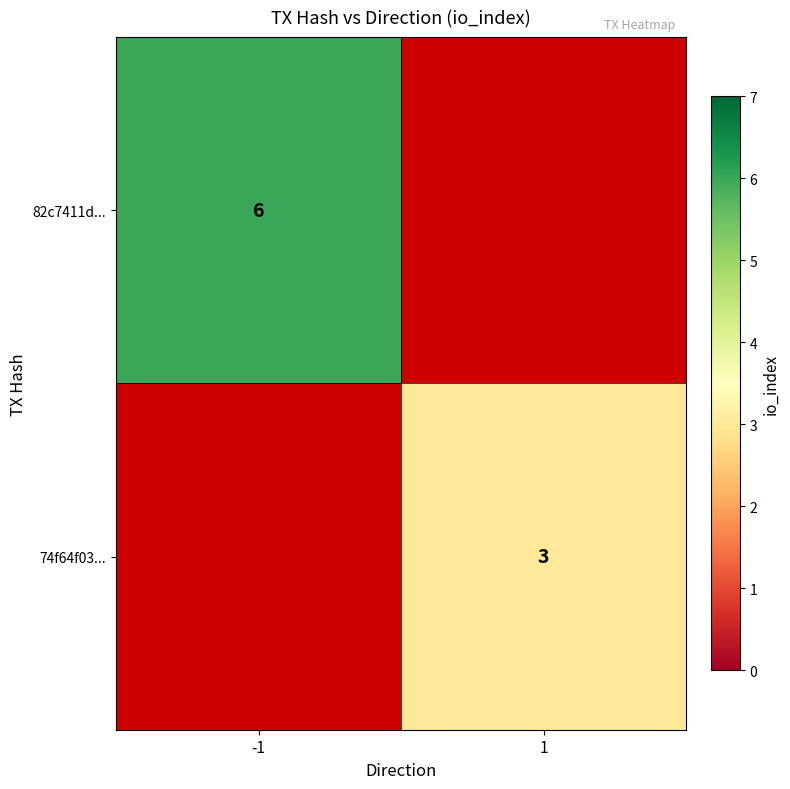

Rank the series by their average value, from highest to lowest.

82c7411d..., 74f64f03...